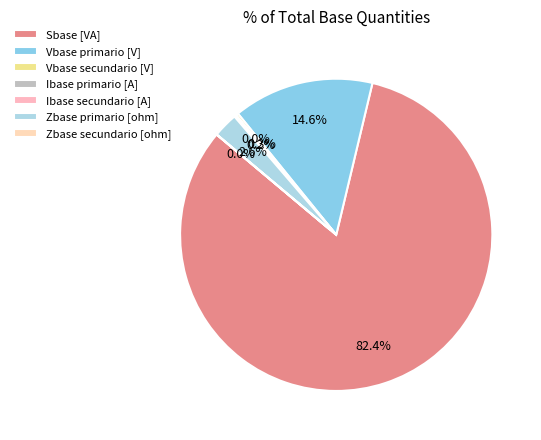

Count the number of slices in the pie.

7